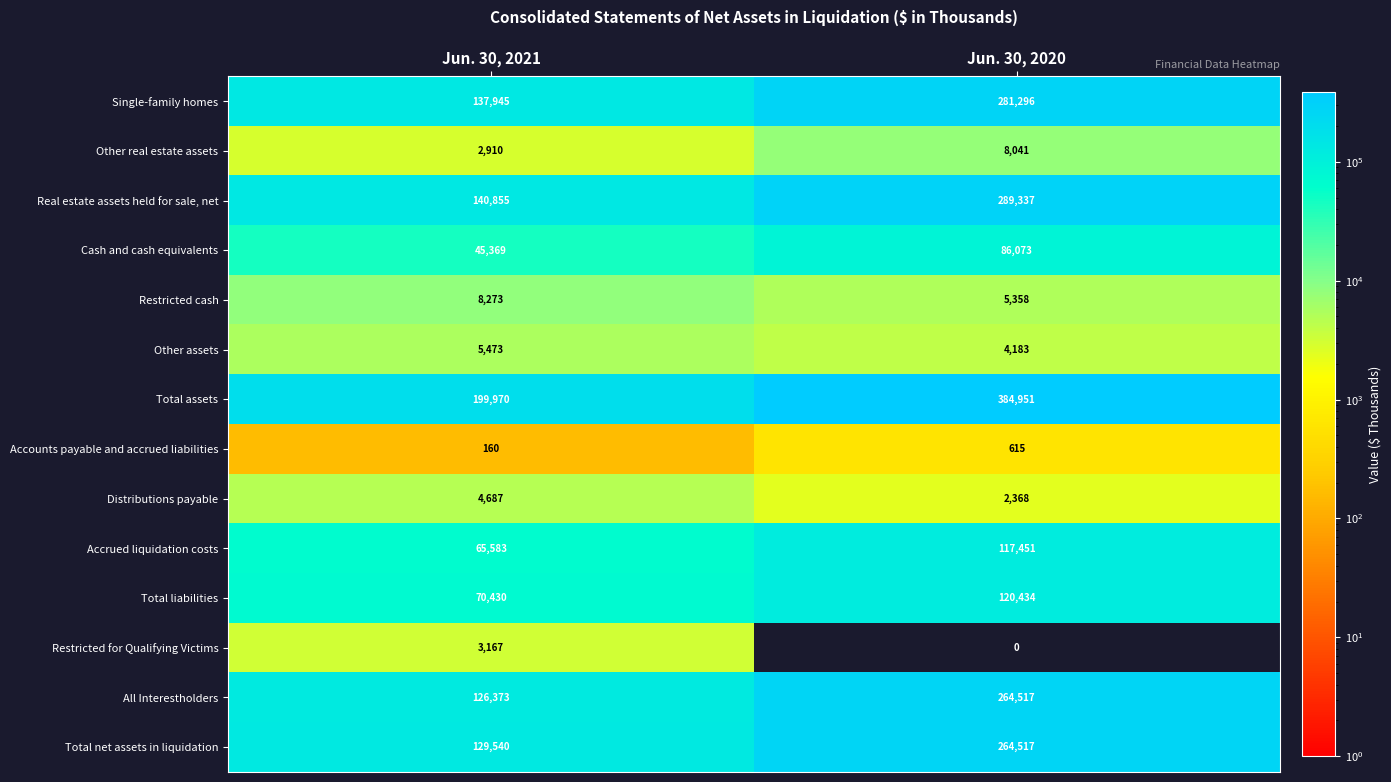

Read the Restricted cash value at Jun. 30, 2020, to the nearest 100.

5400